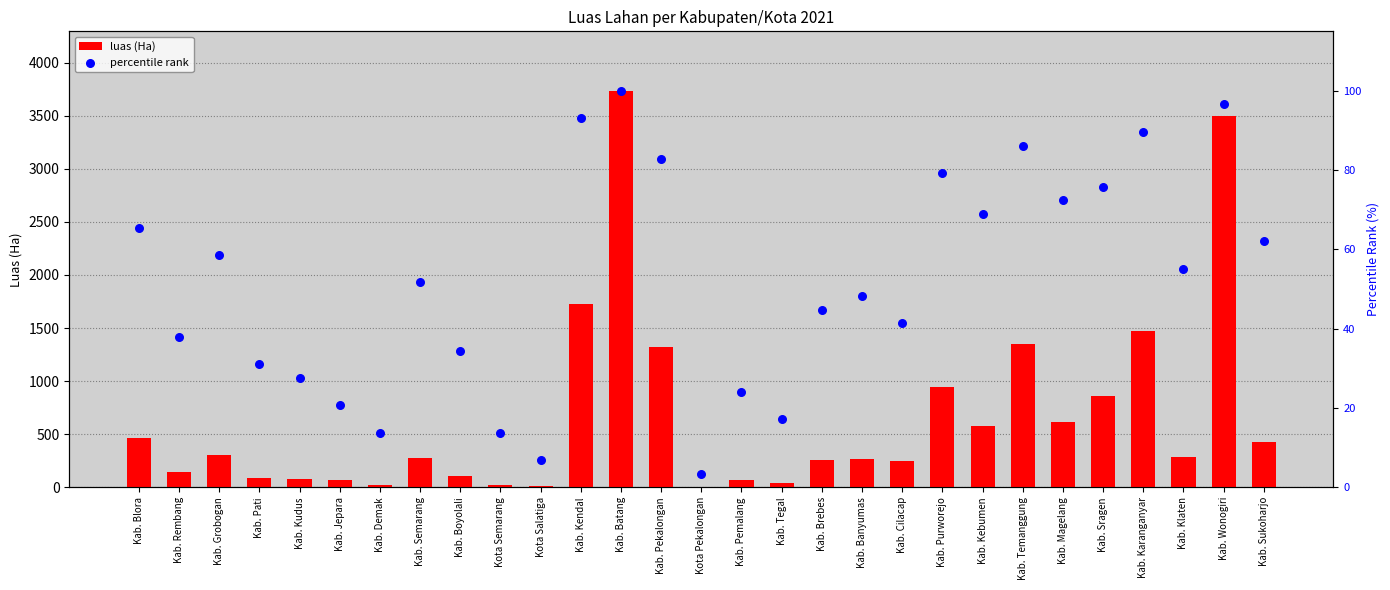

Which series reaches the minimum Y coordinate?

luas (Ha)